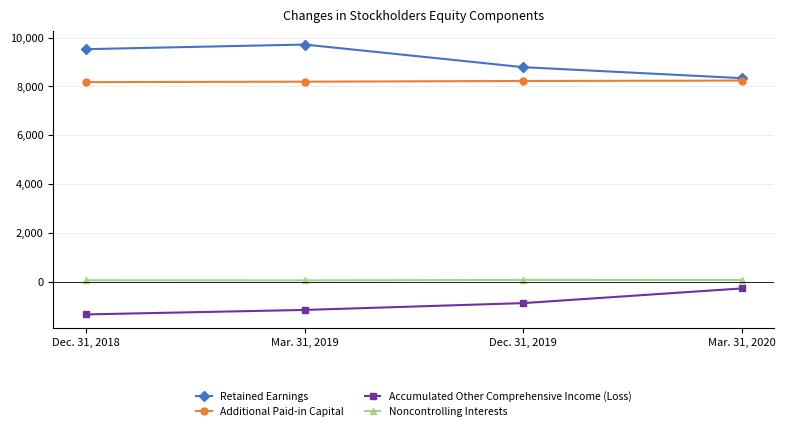

What is the sum of the Noncontrolling Interests values at Dec. 31, 2018 and Dec. 31, 2019?

159